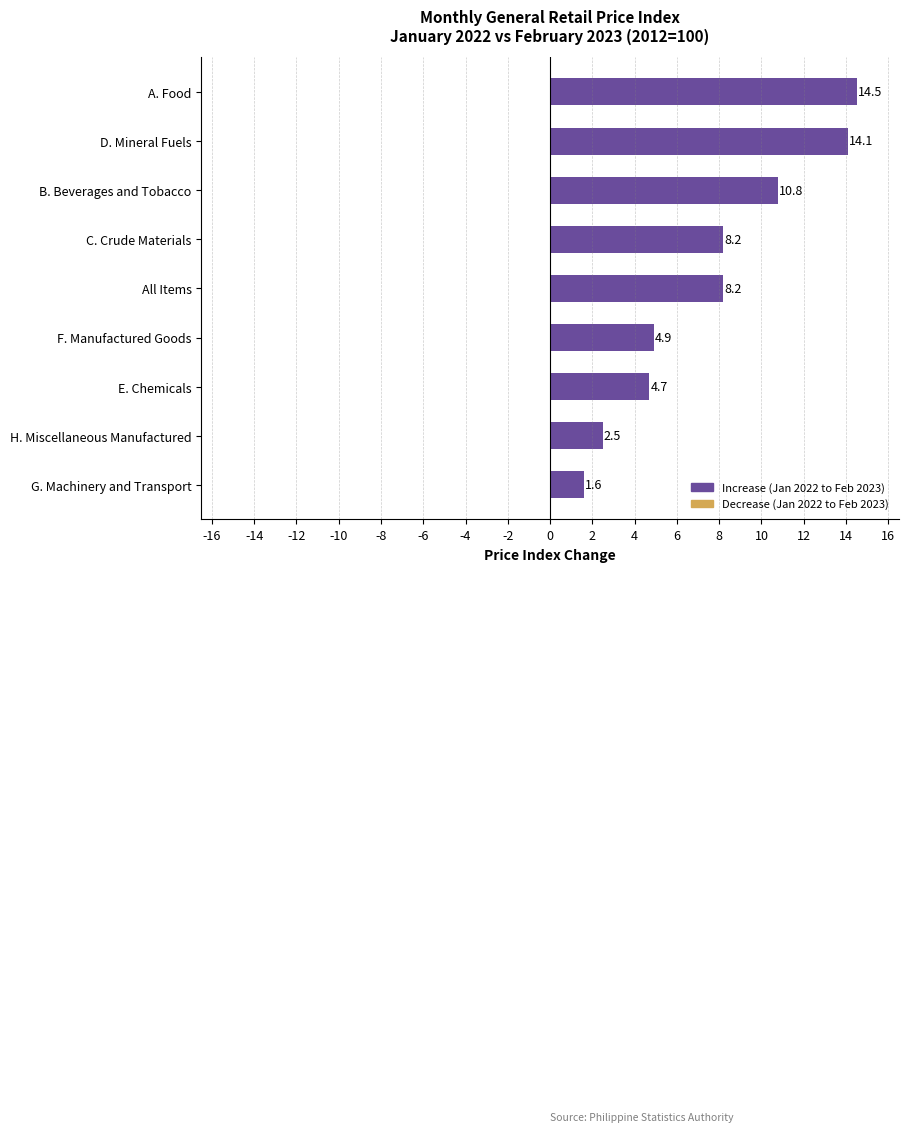

What is the difference between the maximum and minimum values?

12.9